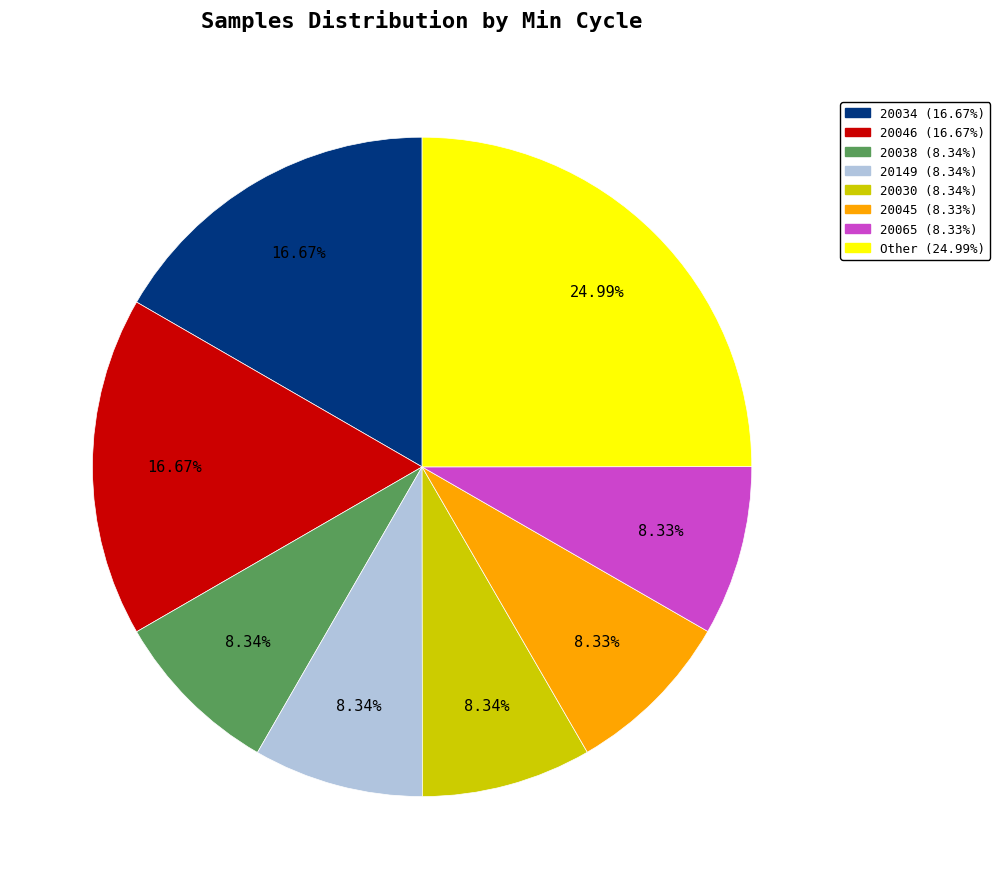

Count the number of slices in the pie.

8